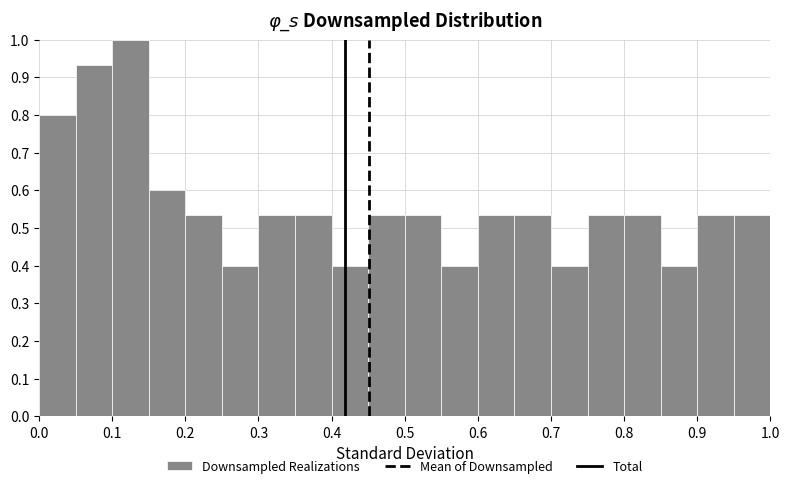

Reading left to right, list every bar in this chart as the range it spans on the x-axis followed by its height. The values are not printed on the chart, so give them approximately, as read against the axis.

0.00 to 0.05: 0.80
0.05 to 0.10: 0.93
0.10 to 0.15: 1.00
0.15 to 0.20: 0.60
0.20 to 0.25: 0.53
0.25 to 0.30: 0.40
0.30 to 0.35: 0.53
0.35 to 0.40: 0.53
0.40 to 0.45: 0.40
0.45 to 0.50: 0.53
0.50 to 0.55: 0.53
0.55 to 0.60: 0.40
0.60 to 0.65: 0.53
0.65 to 0.70: 0.53
0.70 to 0.75: 0.40
0.75 to 0.80: 0.53
0.80 to 0.85: 0.53
0.85 to 0.90: 0.40
0.90 to 0.95: 0.53
0.95 to 1.00: 0.53